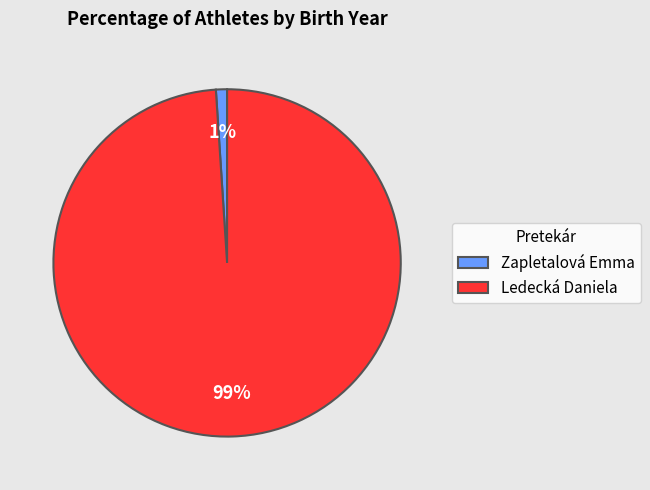

Which category has the biggest portion of the pie?

Ledecká Daniela